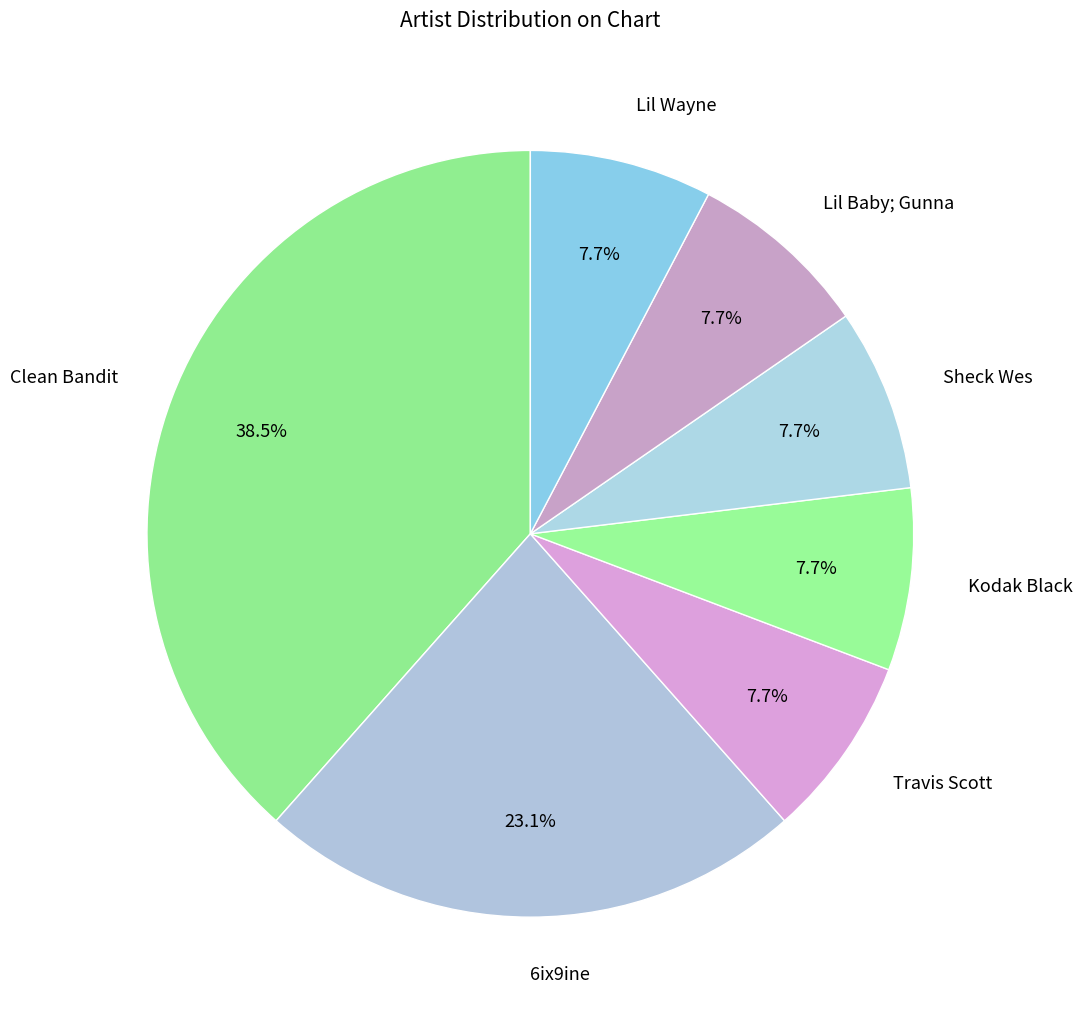

How many segments does this pie chart have?

7